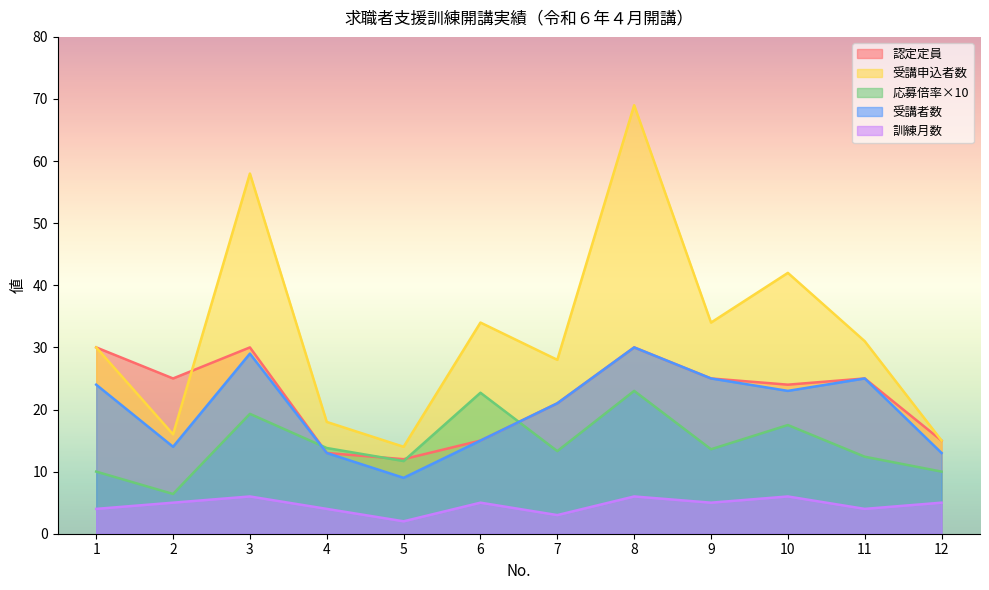

At 7, list the series in order from smallest to largest.

訓練月数, 応募倍率×10, 認定定員, 受講者数, 受講申込者数